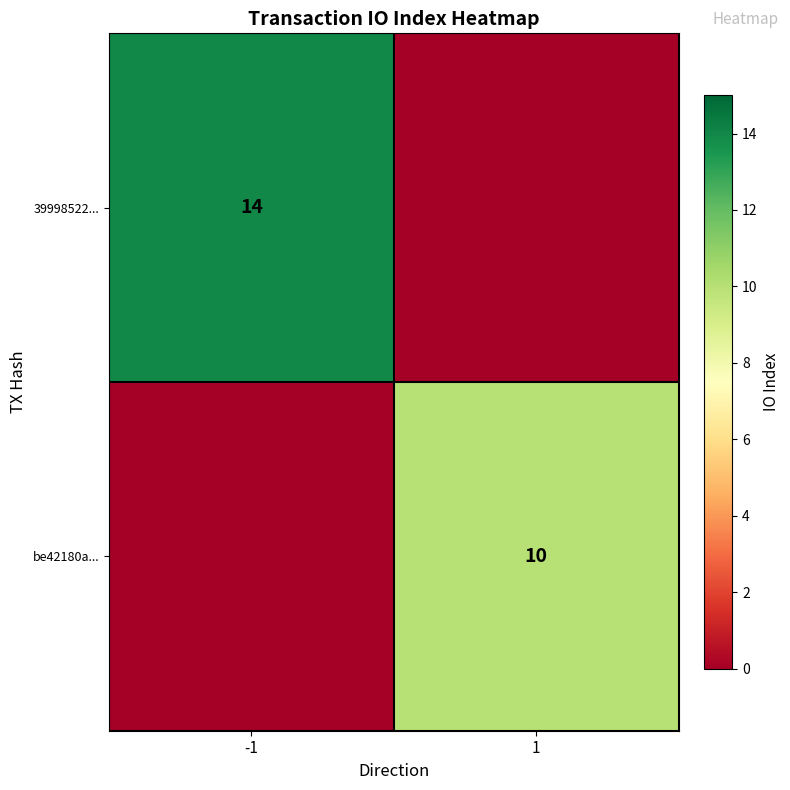

The 39998522... series shows 8 at -1. True or false?

False